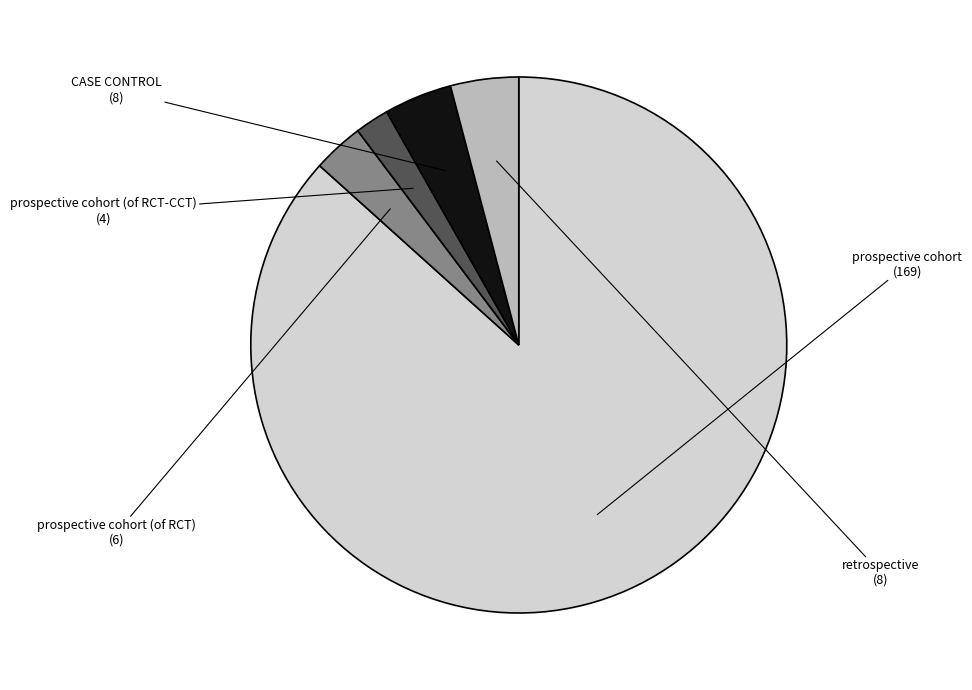

Between prospective cohort and CASE CONTROL, which is larger?

prospective cohort